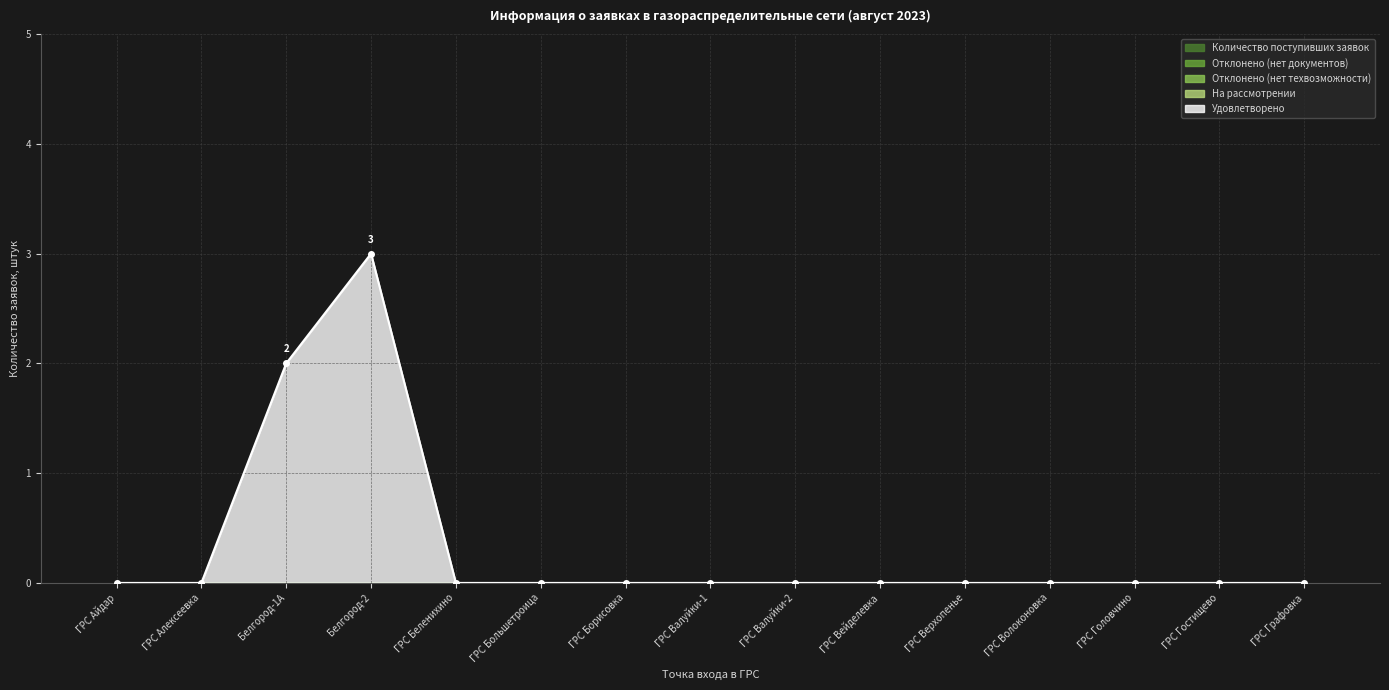

Rank the categories by На рассмотрении value from lowest to highest.

ГРС Айдар, ГРС Алексеевка, Белгород-1А, Белгород-2, ГРС Беленихино, ГРС Большетроица, ГРС Борисовка, ГРС Валуйки-1, ГРС Валуйки-2, ГРС Вейделевка, ГРС Верхопенье, ГРС Волоконовка, ГРС Головчино, ГРС Гостищево, ГРС Графовка